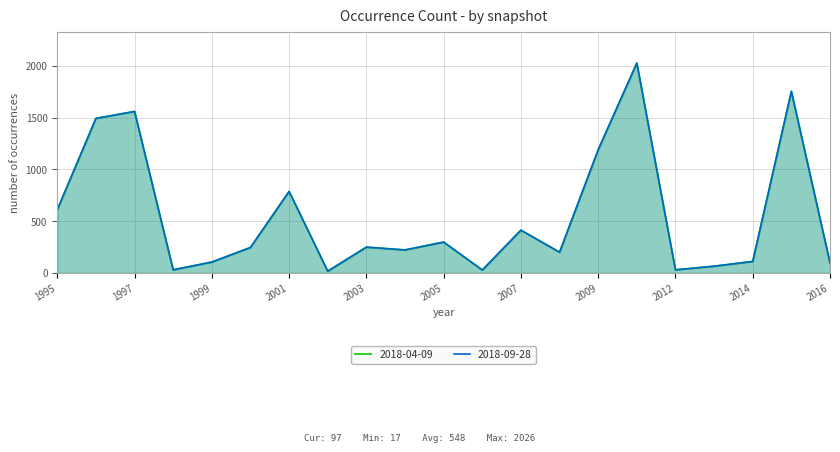

Reading right to left, extract all data points from this chart.

2018-04-09: 97	1753	111	65	30	2026	1189	200	413	28	298	222	249	17	787	246	105	30	1559	1492	610
2018-09-28: 97	1753	111	65	30	2026	1189	200	413	28	298	222	249	17	787	246	105	30	1559	1492	610